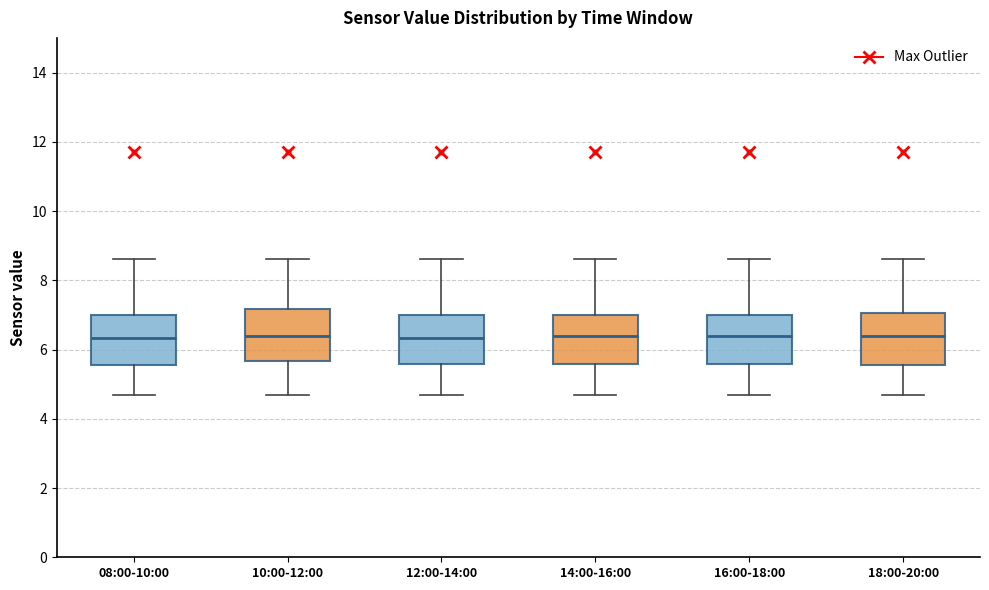

Reading left to right, transcribe this box plot: for each box, give where its median line is, the range the box spans, and where its two whiskers end, as read against the y-axis. The values are not printed on the chart, so give them approximately, as read against the axis.

08:00-10:00: median 6.4, box 5.6 to 7.0, whiskers 4.8 to 8.6
10:00-12:00: median 6.4, box 5.6 to 7.2, whiskers 4.8 to 8.6
12:00-14:00: median 6.4, box 5.6 to 7.0, whiskers 4.8 to 8.6
14:00-16:00: median 6.4, box 5.6 to 7.0, whiskers 4.8 to 8.6
16:00-18:00: median 6.4, box 5.6 to 7.0, whiskers 4.8 to 8.6
18:00-20:00: median 6.4, box 5.6 to 7.0, whiskers 4.8 to 8.6